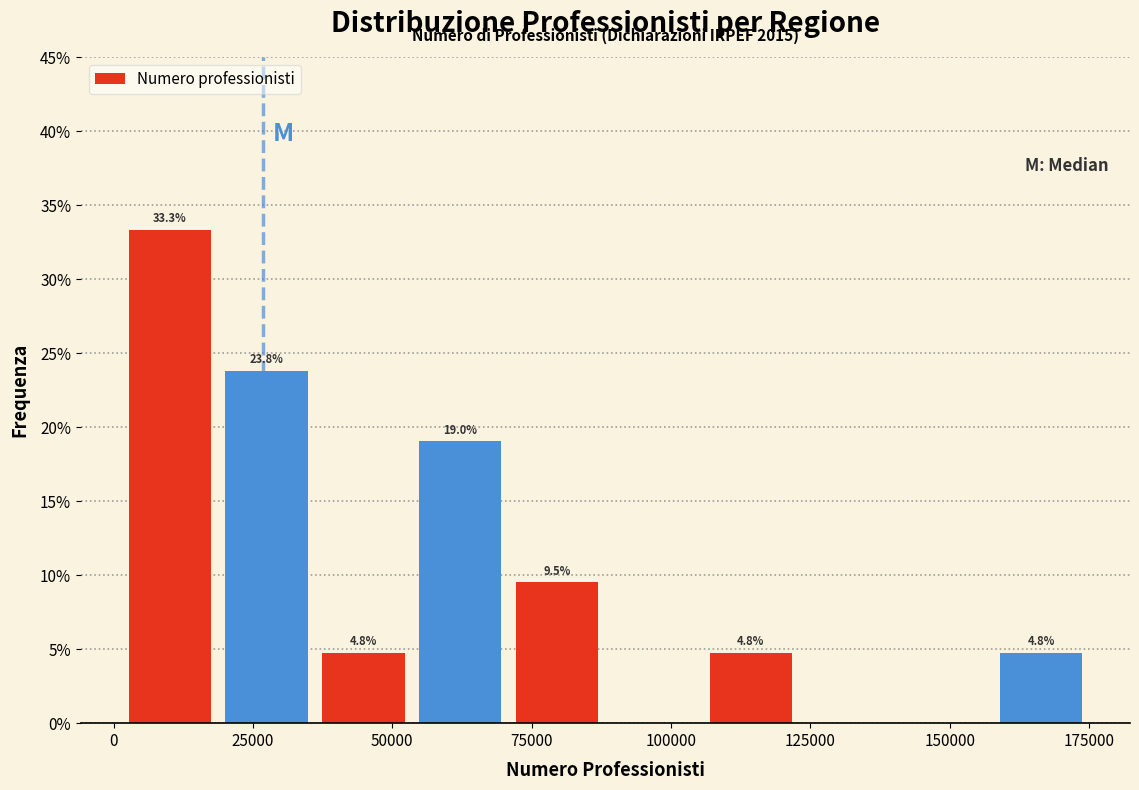

Read against the x-axis, roughly where is the centre of the tallest bar?

10000